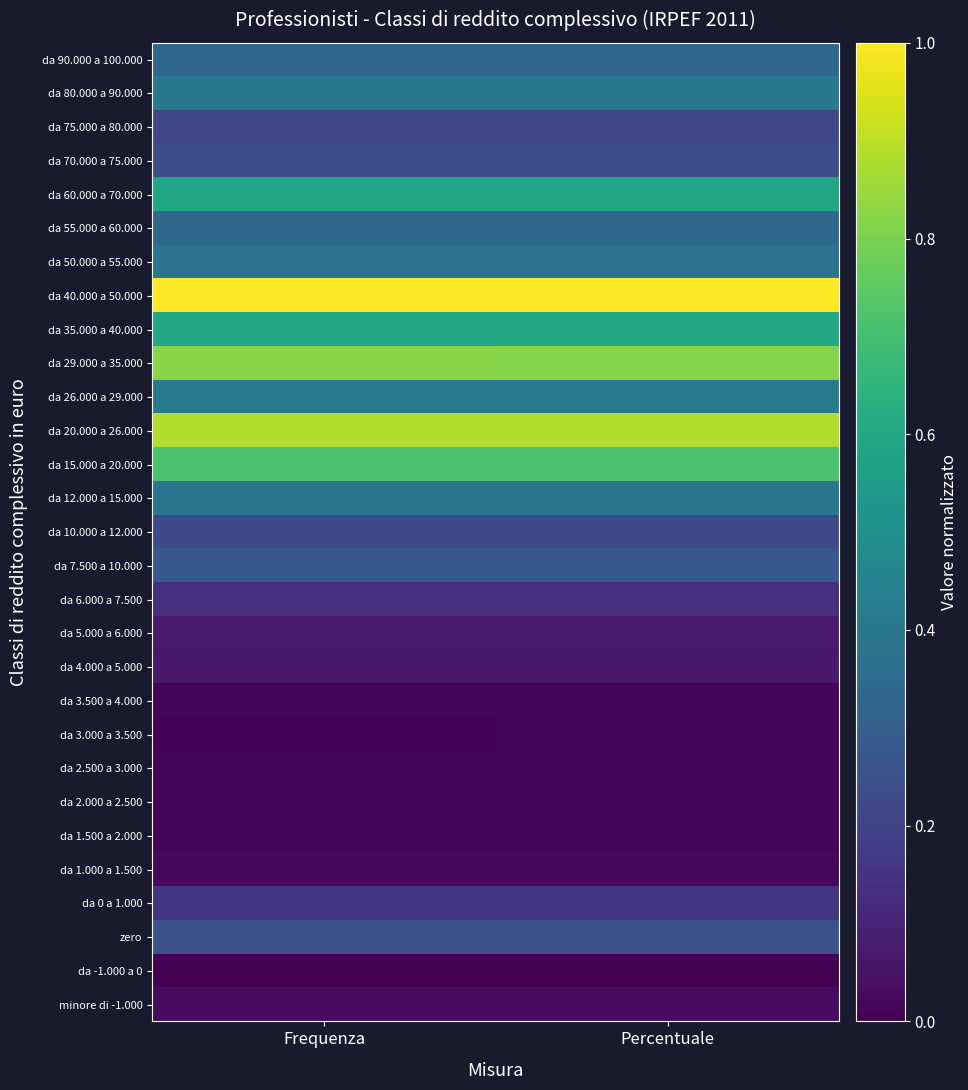

How many data points does each series have?

2